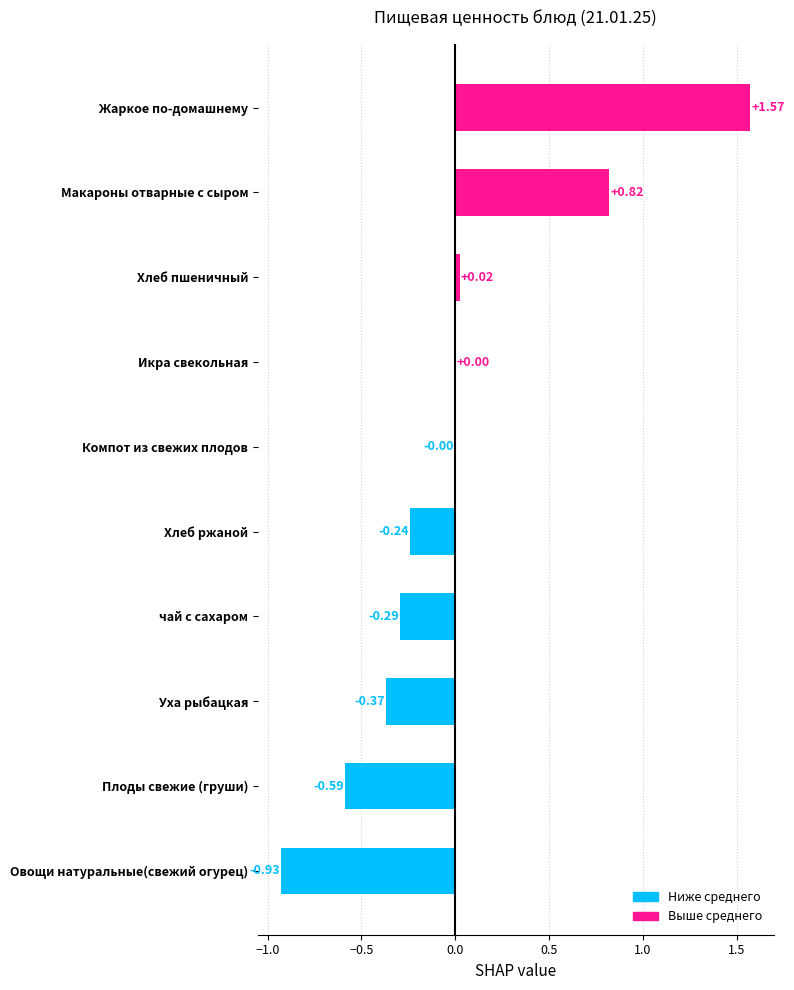

Which category has the highest value across all series?

Жаркое по-домашнему